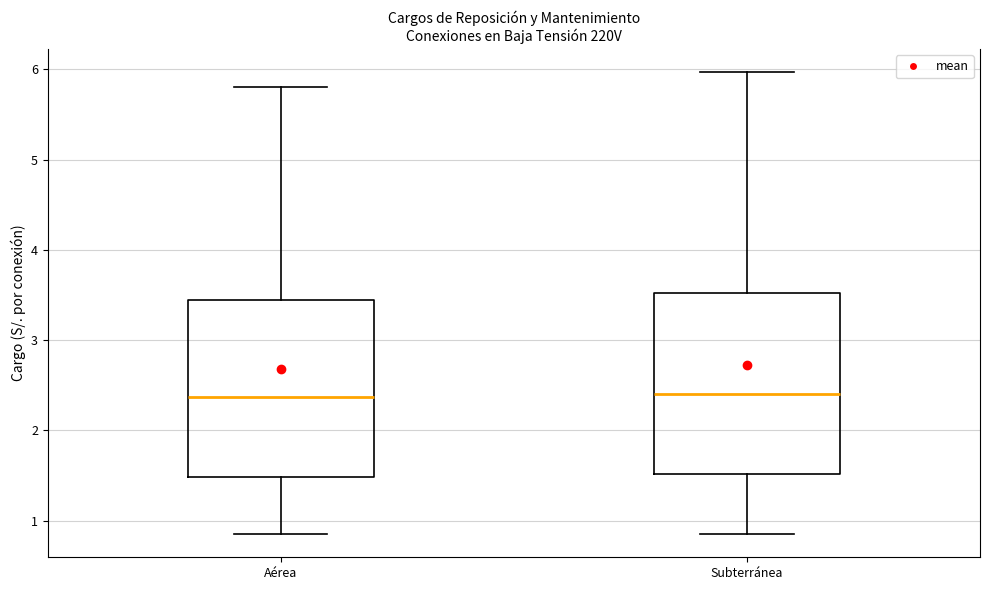

Reading left to right, read every box against the y-axis: the position of its median line, the range the box covers, and the ends of its whiskers. The values are not printed on the chart, so give them approximately, as read against the axis.

Aérea: median 2.4, box 1.5 to 3.4, whiskers 0.9 to 5.8
Subterránea: median 2.4, box 1.5 to 3.5, whiskers 0.9 to 6.0